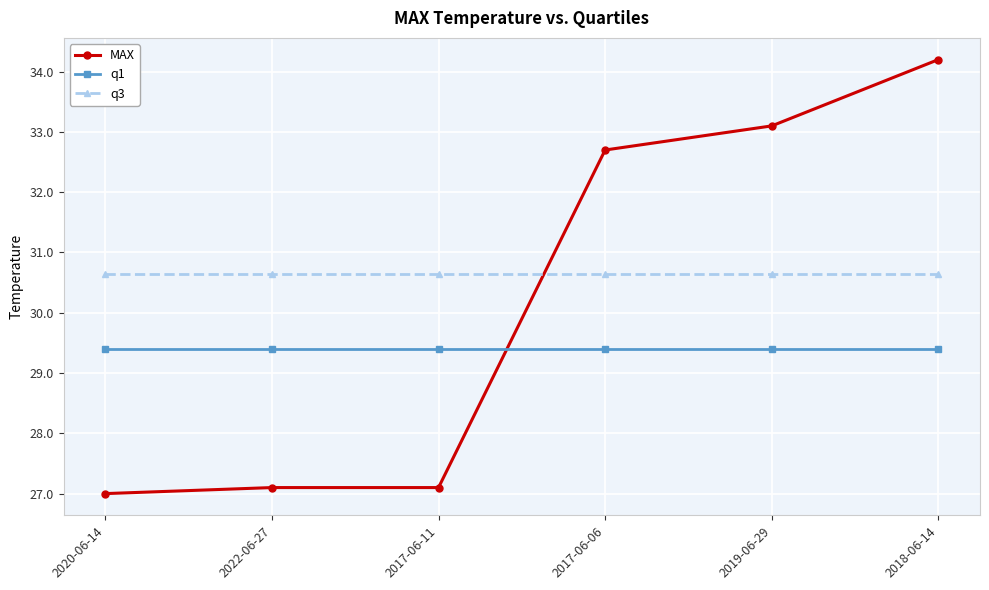

What is the sum of the q3 values at 2017-06-06 and 2018-06-14?

61.3